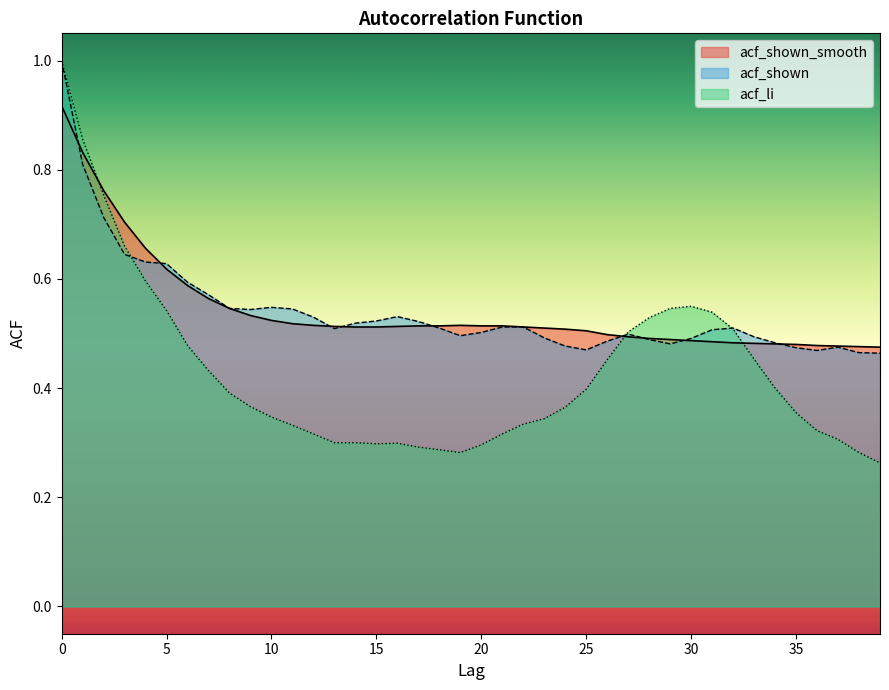

Between 13 and 37, which is larger?

13